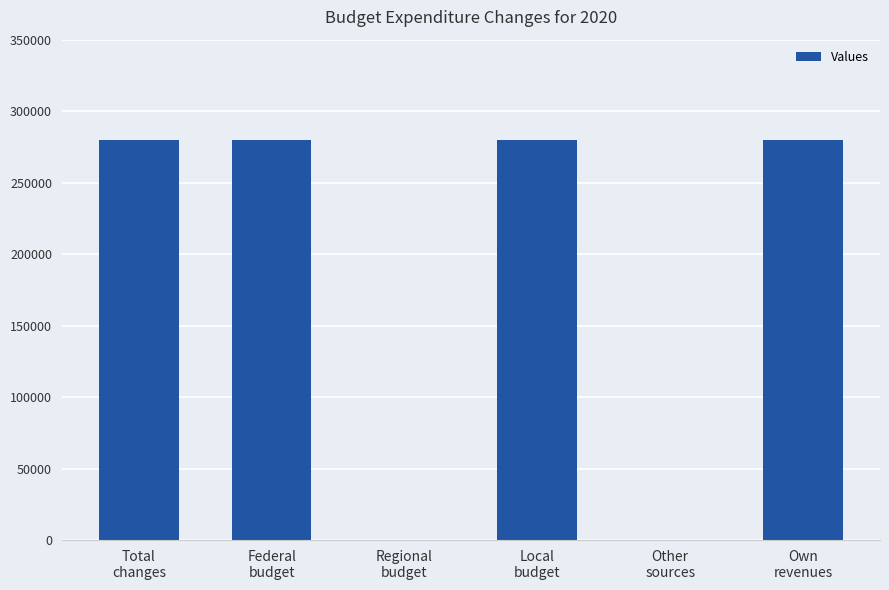

What is the sum of all values?

1120000